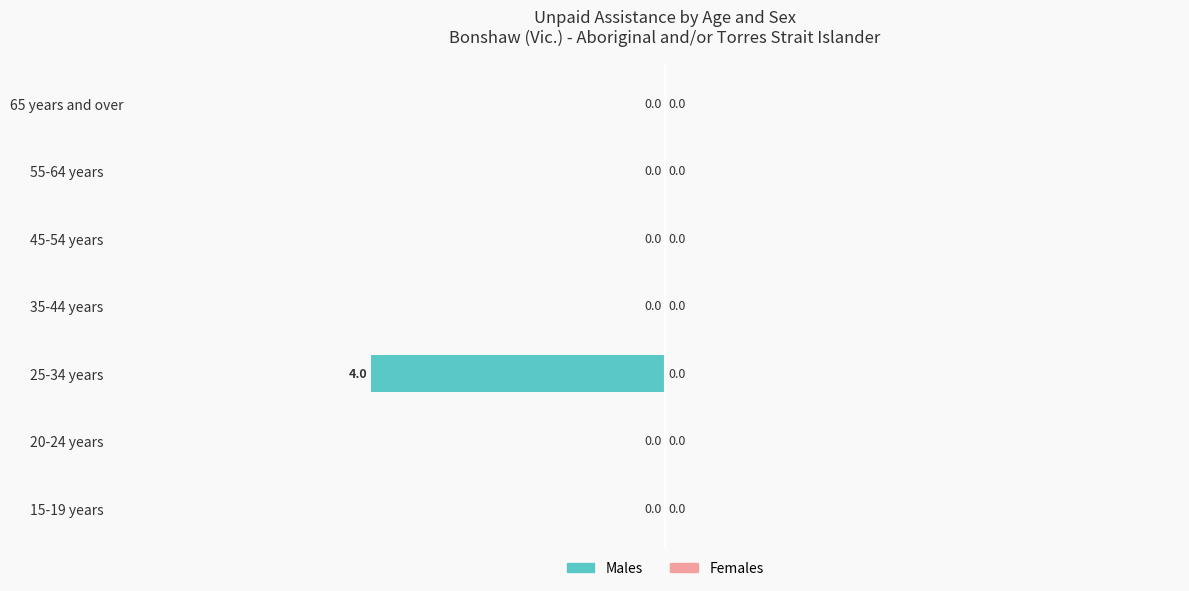

How many values are between 0 and 1?

6